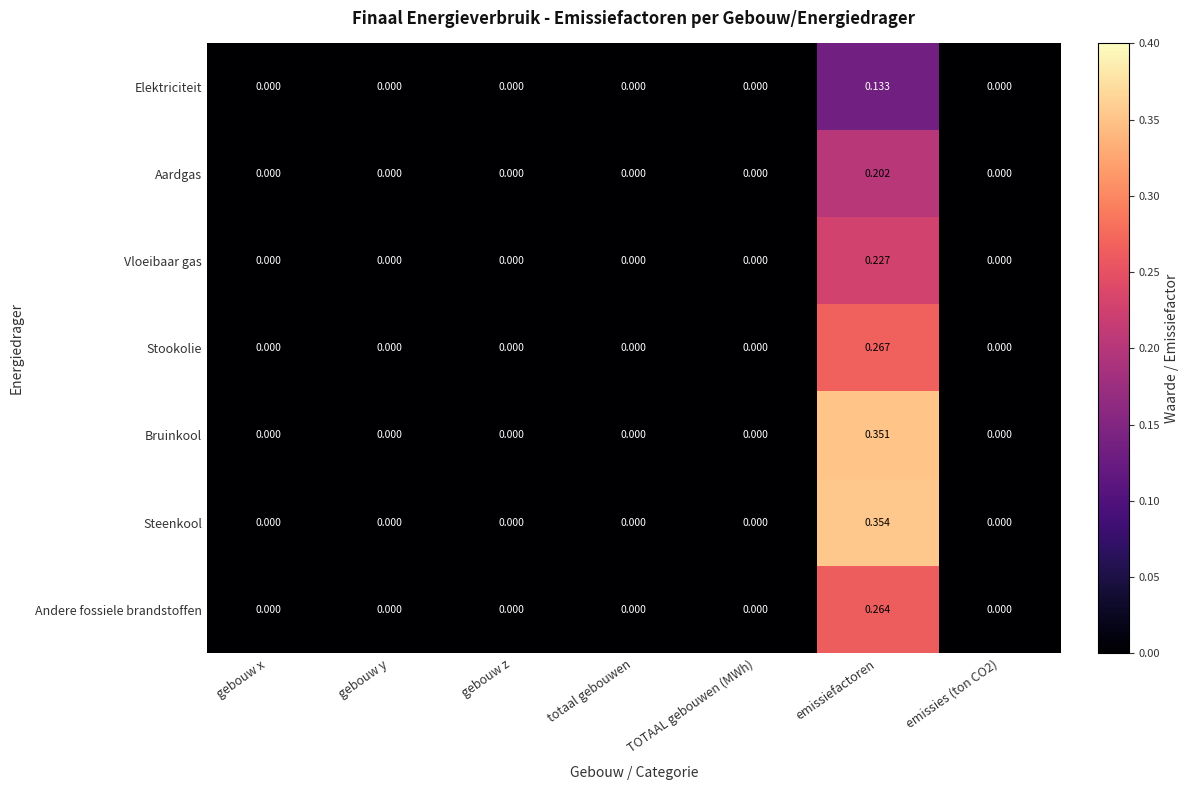

Rank the series by their maximum value, from lowest to highest.

Elektriciteit, Aardgas, Vloeibaar gas, Andere fossiele brandstoffen, Stookolie, Bruinkool, Steenkool